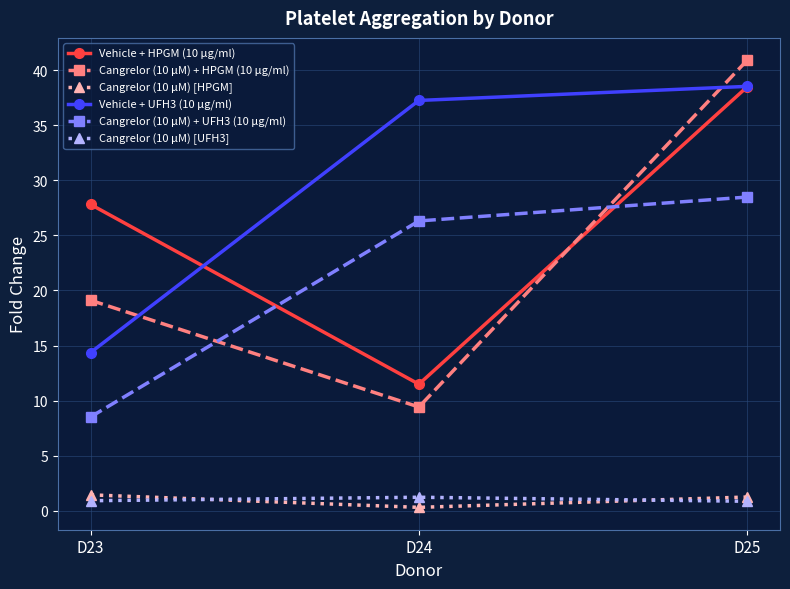

What is the maximum value shown in the chart?

40.9